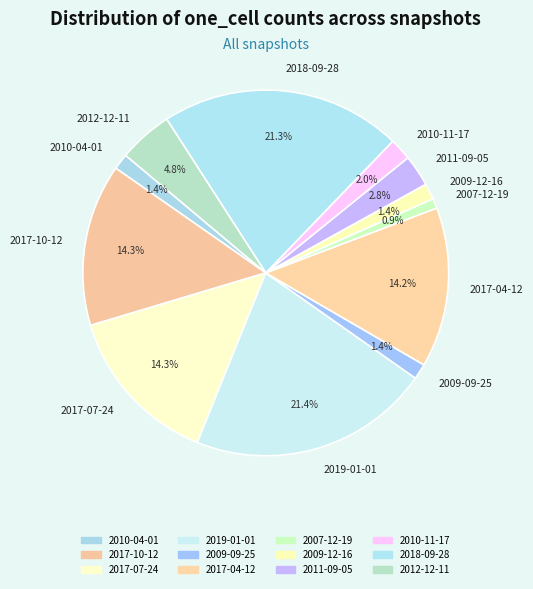

What is the ratio of the value at 2009-12-16 to the value at 2017-04-12?

0.1